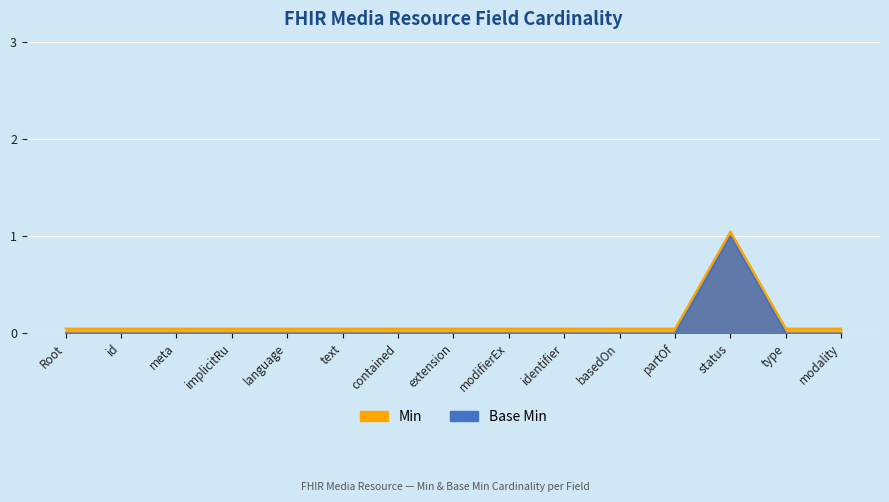

How many values in Base Min are above zero?

1